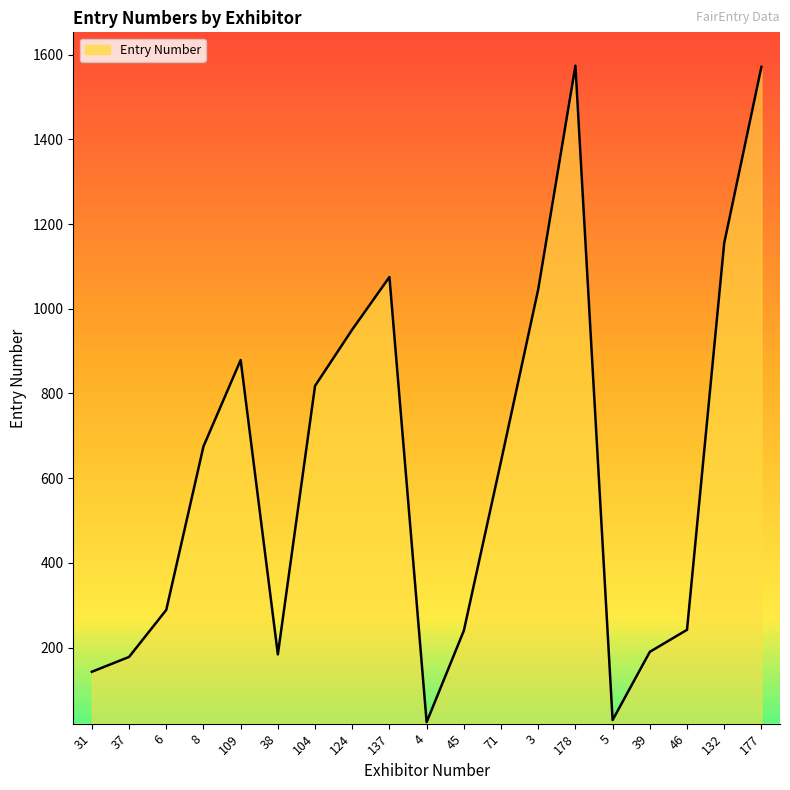

What is the maximum value shown in the chart?

1574